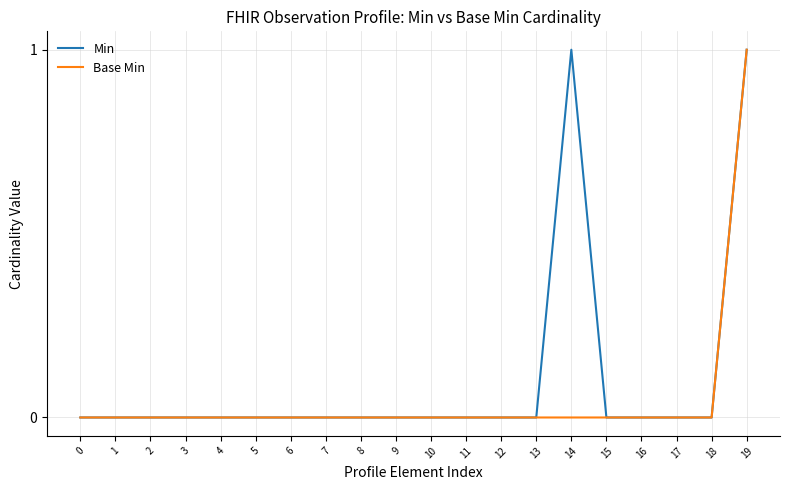

List the series in order of their overall mean, highest first.

Min, Base Min